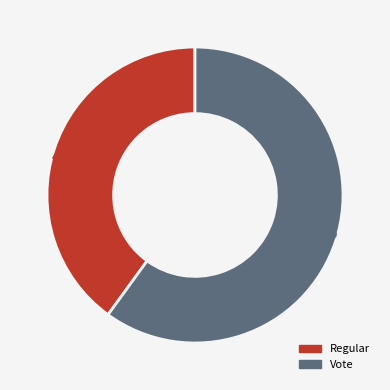

What percentage do Vote and Regular together represent?

100.0%